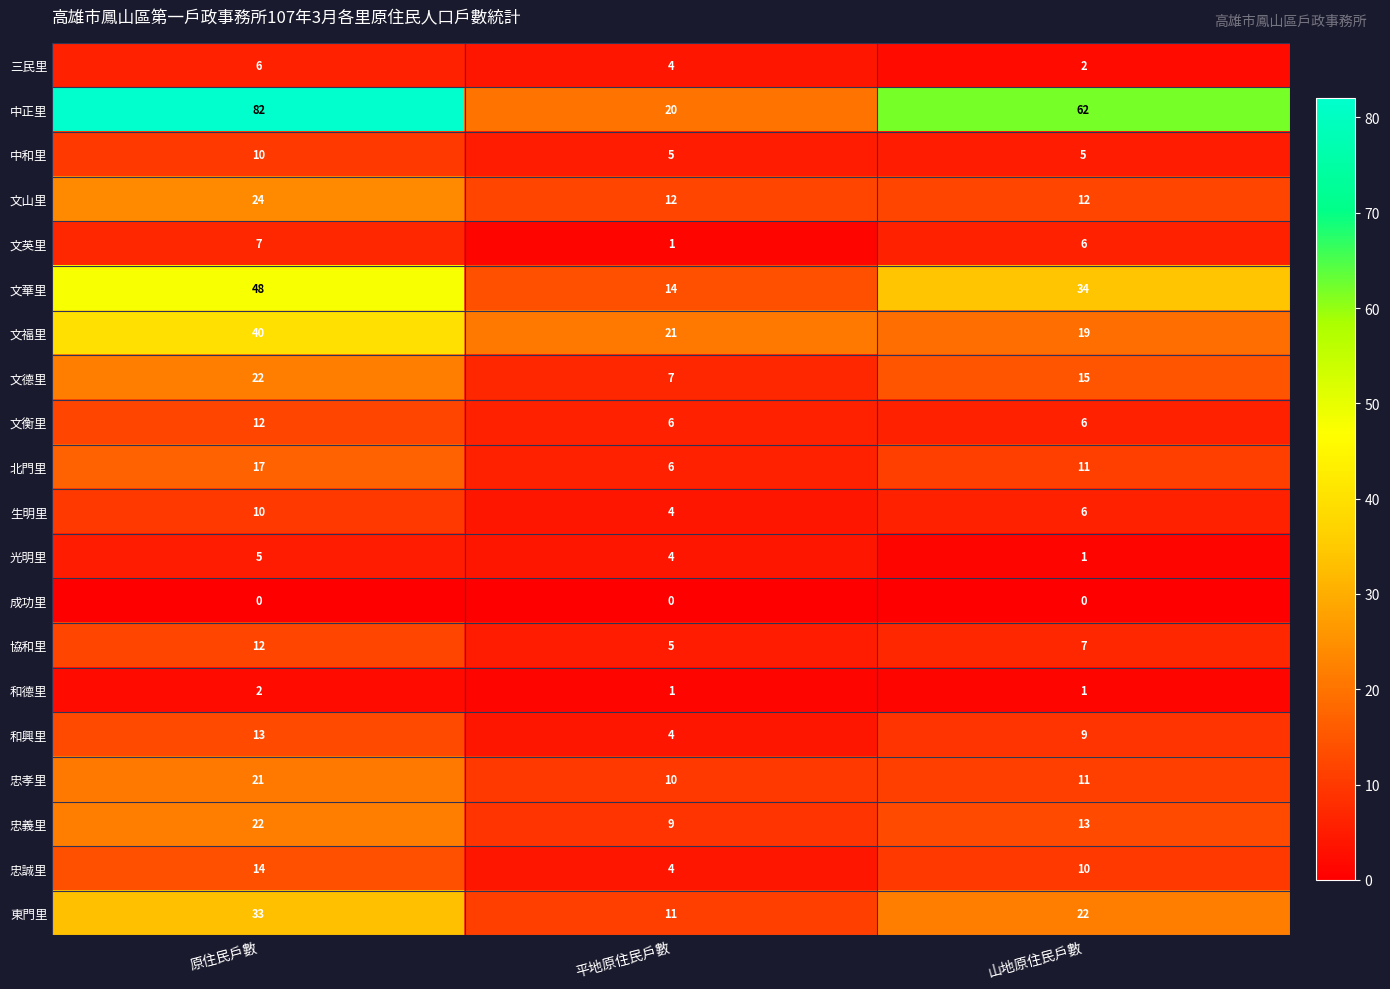

List the labels in order of 文德里 value, largest first.

原住民戶數, 山地原住民戶數, 平地原住民戶數